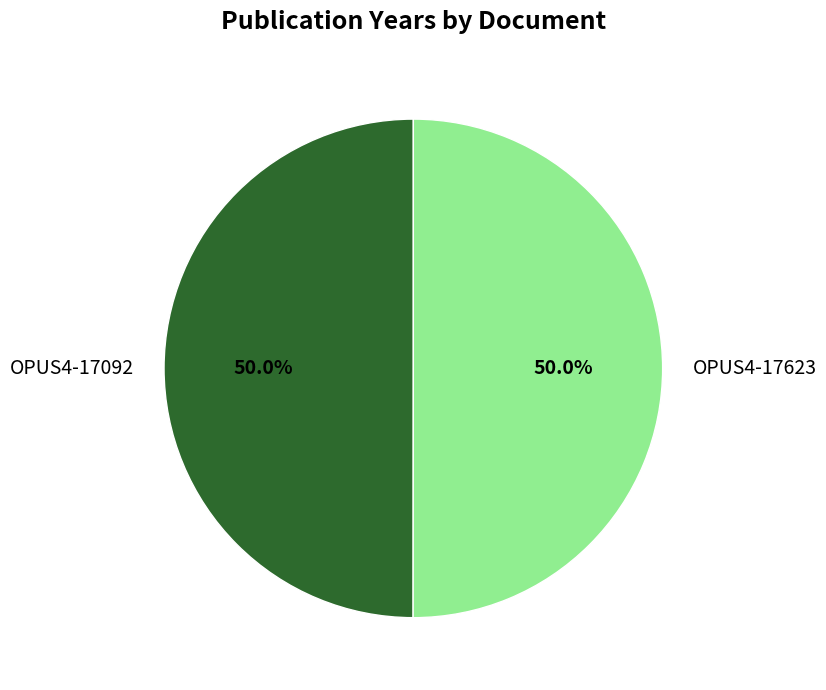

What is the ratio of the value at OPUS4-17623 to the value at OPUS4-17092?

1.0